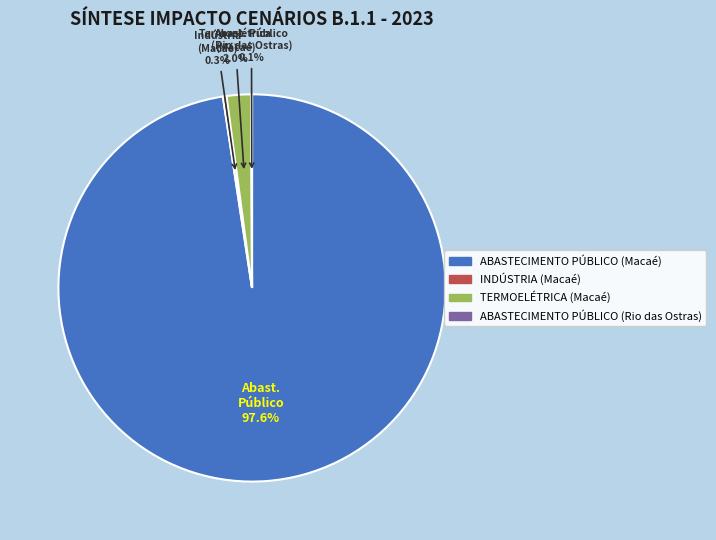

What is the largest slice in the pie chart?

ABASTECIMENTO PÚBLICO (Macaé)